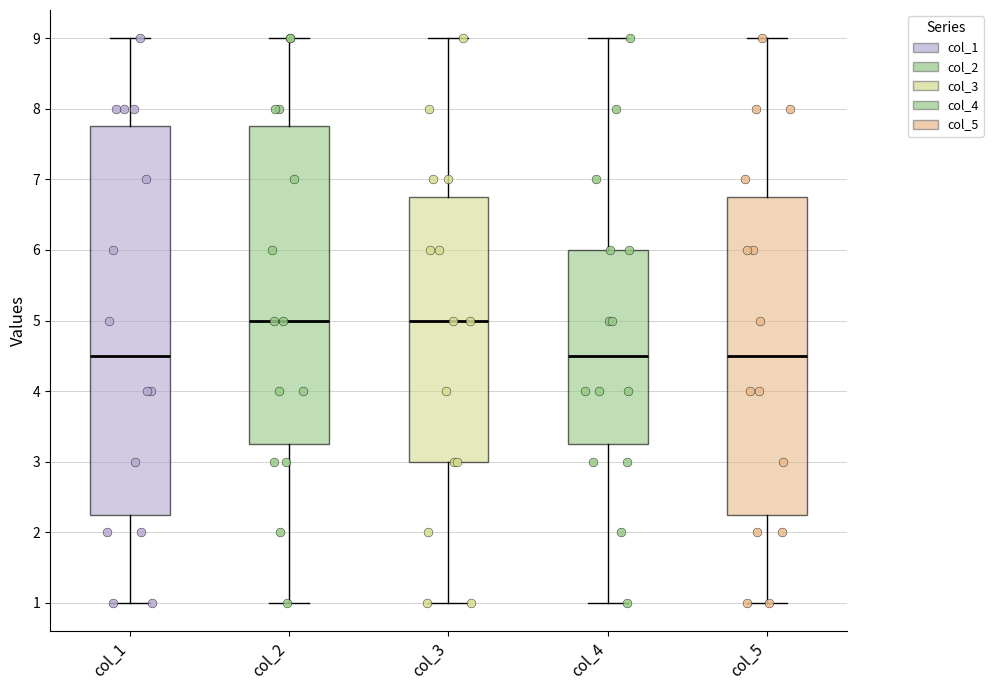

Where does the median line of the box for col_1 sit on the y-axis? The values are not printed on the chart, so give them approximately, as read against the axis.

4.5